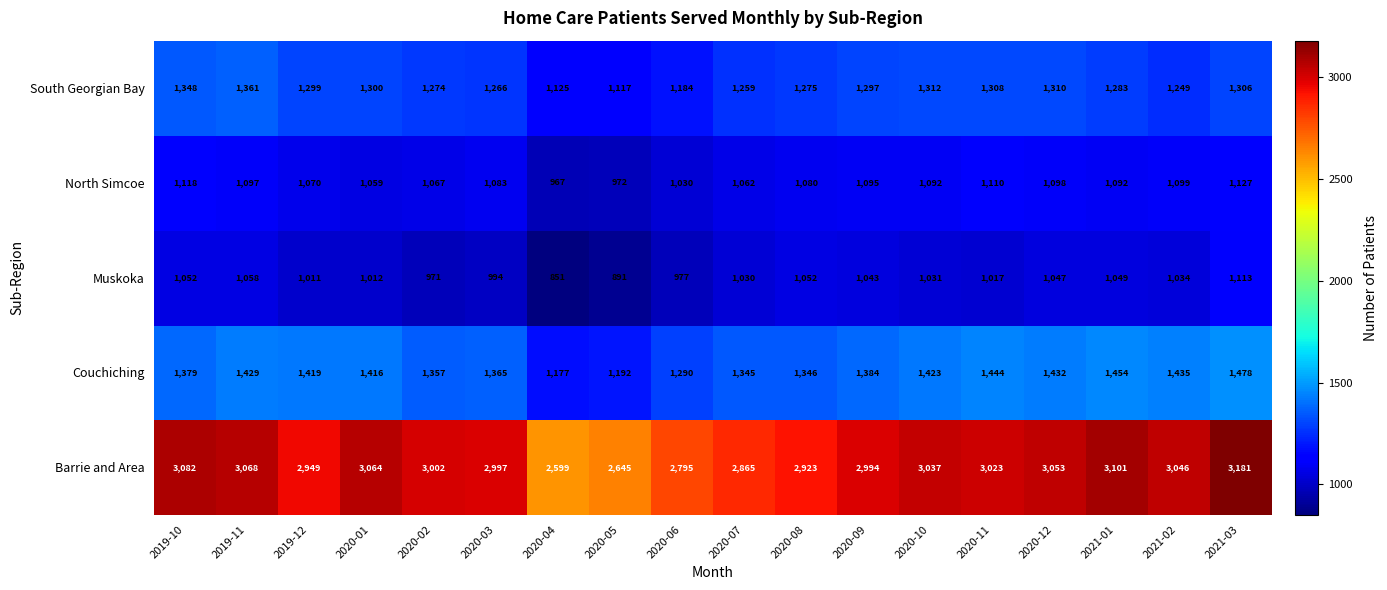

What is the spread (max minus min) of values at 2020-11?

2006